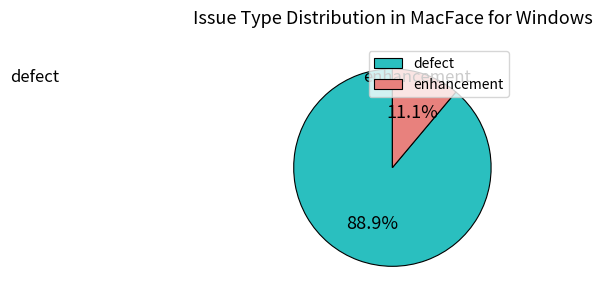

Between enhancement and defect, which is larger?

defect